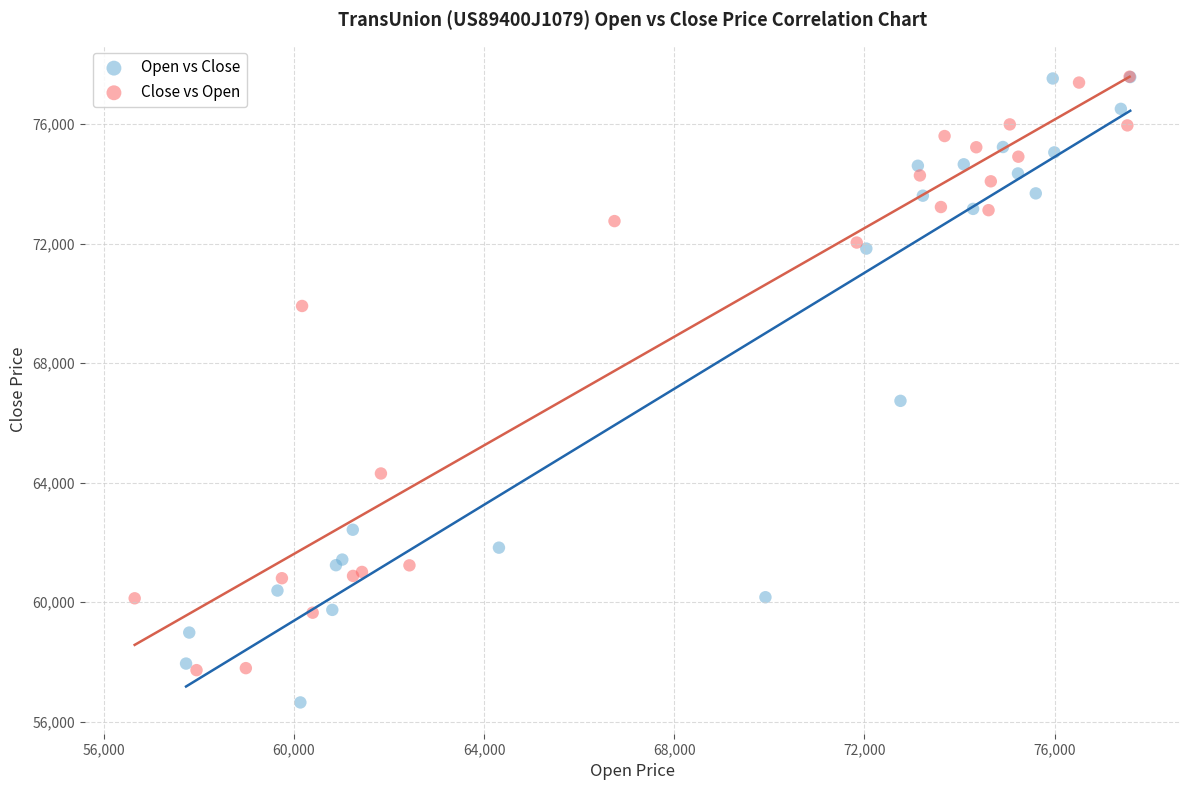

Which series contains the lowest Y value?

Open vs Close